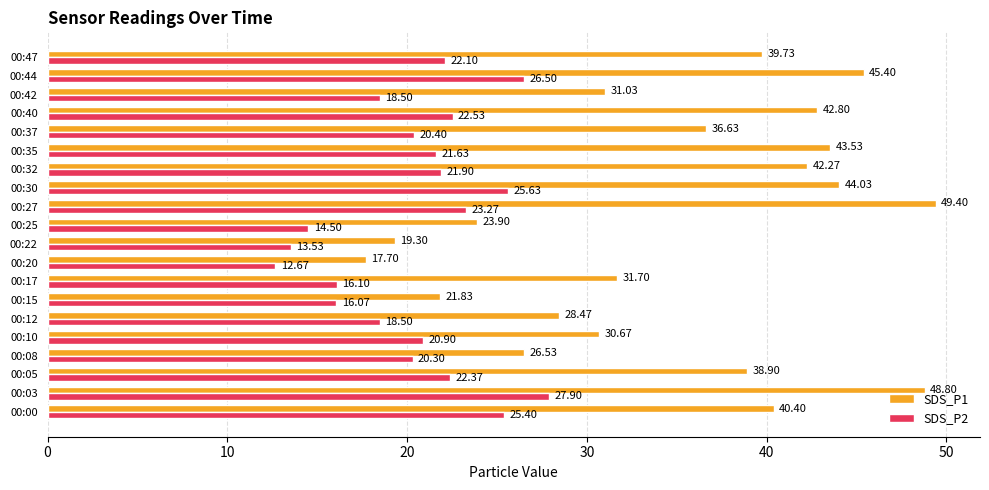

What is the sum of all SDS_P2 values?

410.7